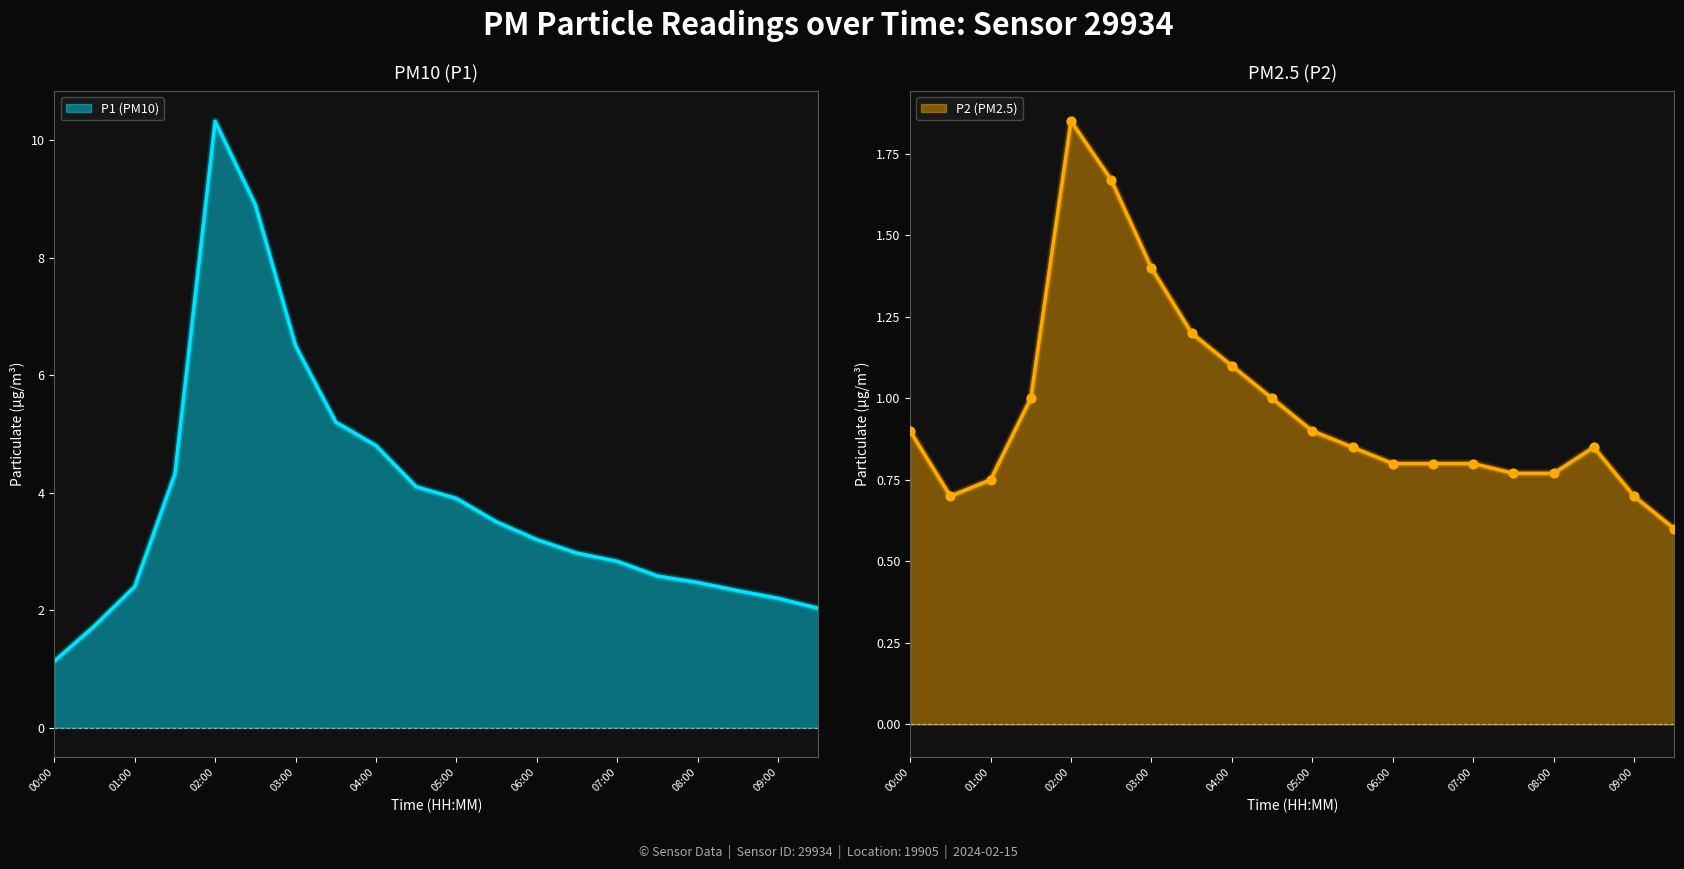

Is the value of P2 at 03:00 greater than the value of P1 at 04:30?

No